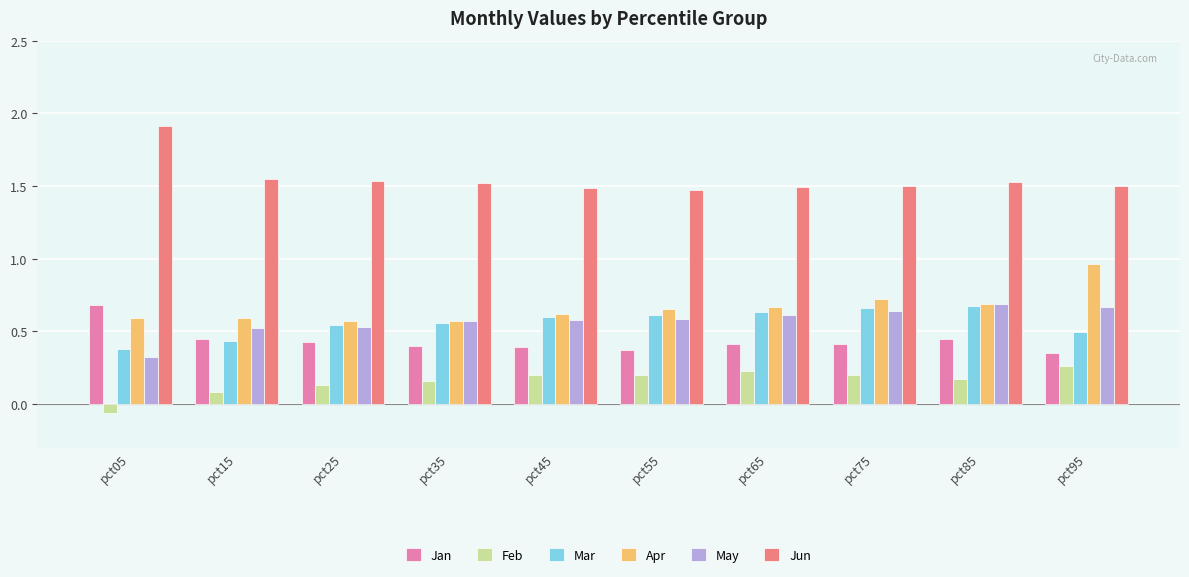

The Mar series shows 0.1 at pct05. True or false?

False